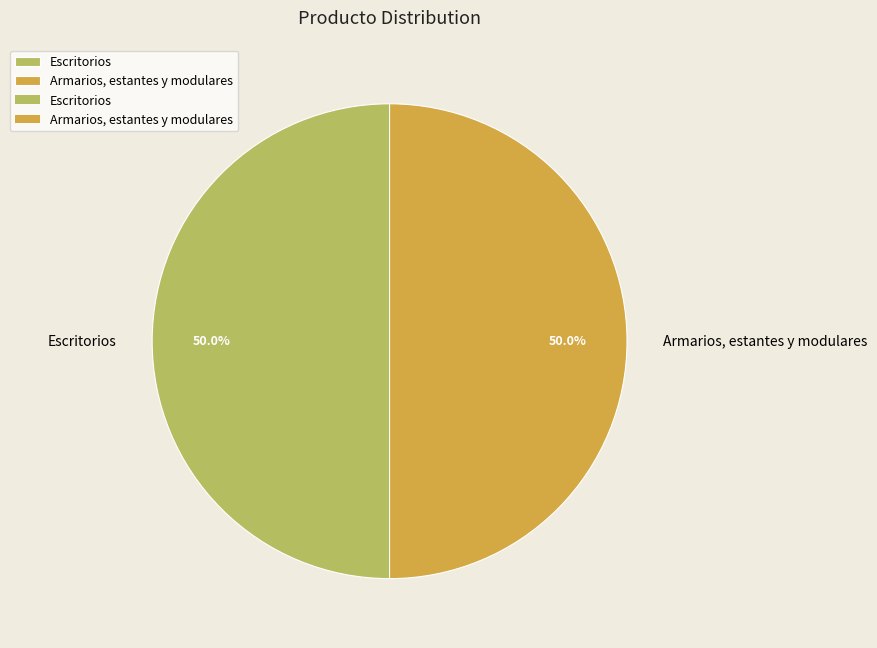

Approximately how many times larger is the value at Escritorios compared to Armarios, estantes y modulares?

1.0